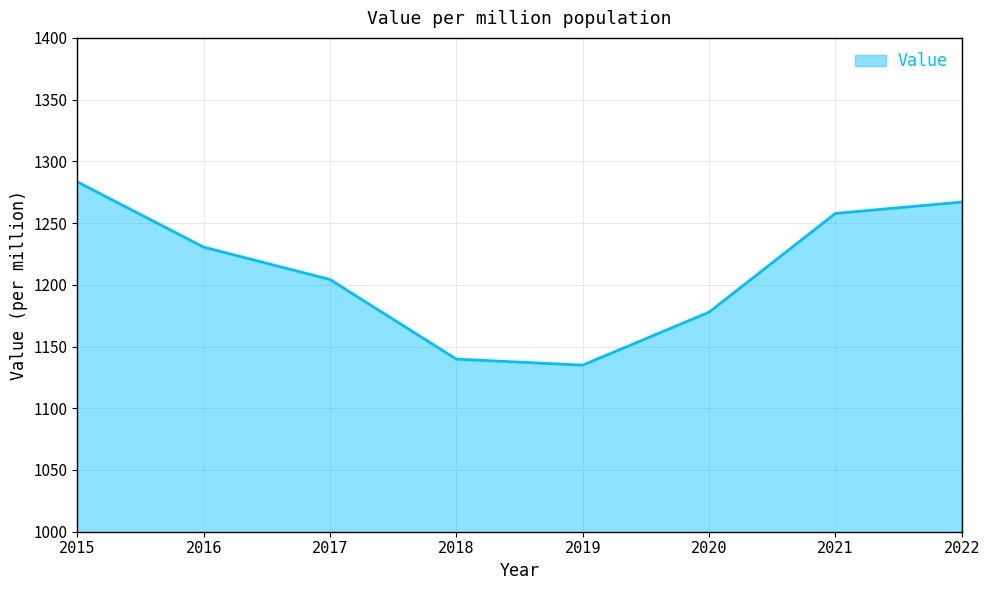

Reading left to right, what are all the values shown in this chart?

1283.4	1230.5	1204.3	1139.8	1134.9	1177.8	1257.8	1267.0